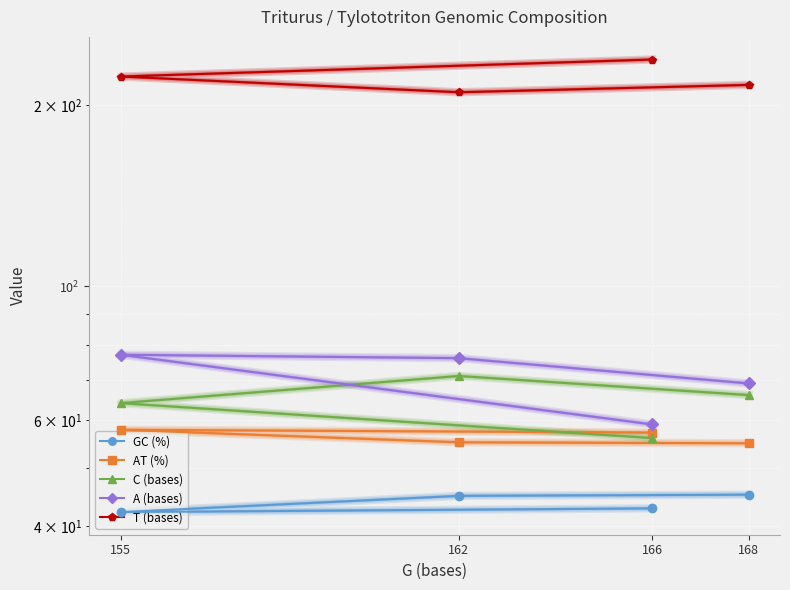

Which series changed the most between 168 and 166?

T (bases)